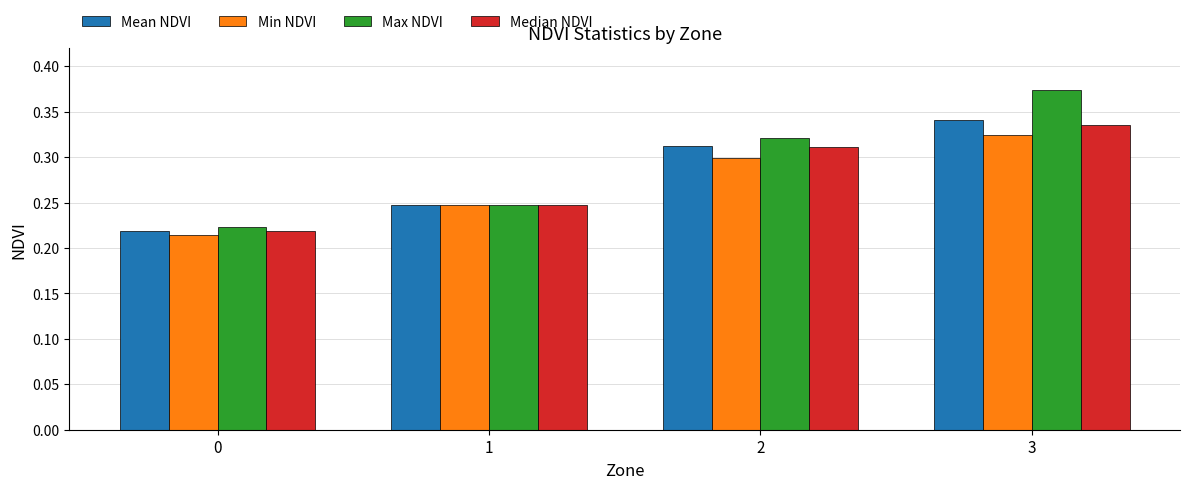

Rank the categories by Min NDVI value from highest to lowest.

3, 2, 1, 0